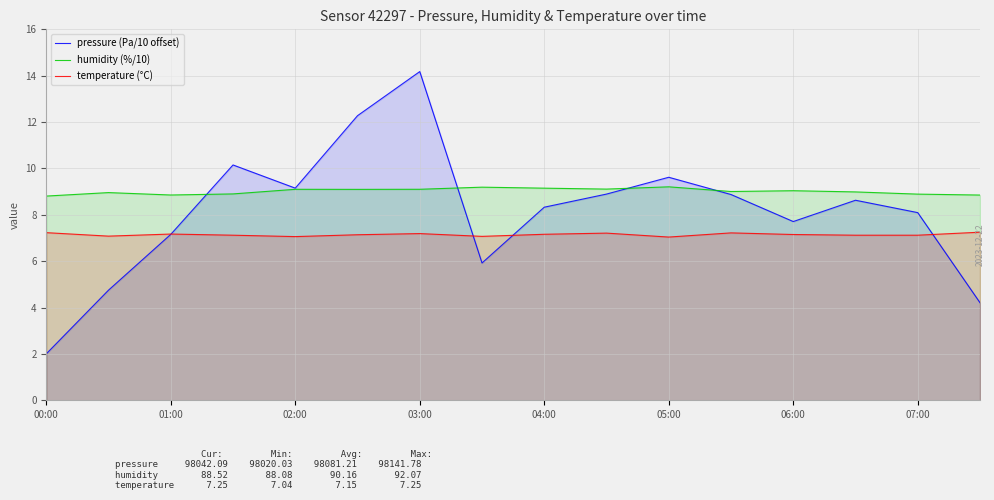

What is the difference between the highest and lowest values at 05:00?

2.6